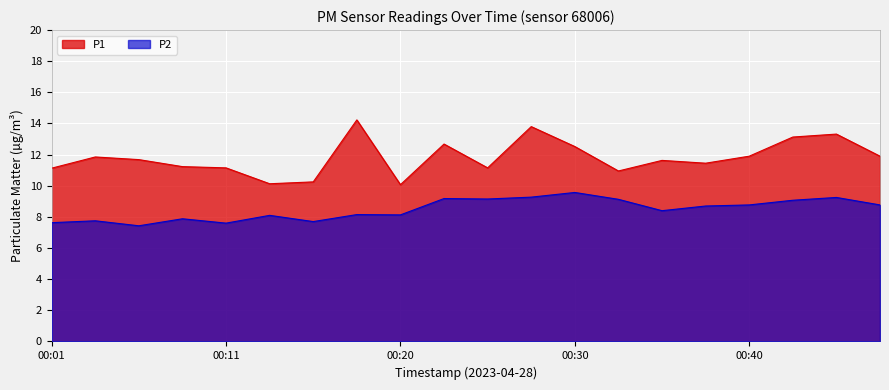

In P2, how many points are lower than both neighbors (excluding endpoints)?

6